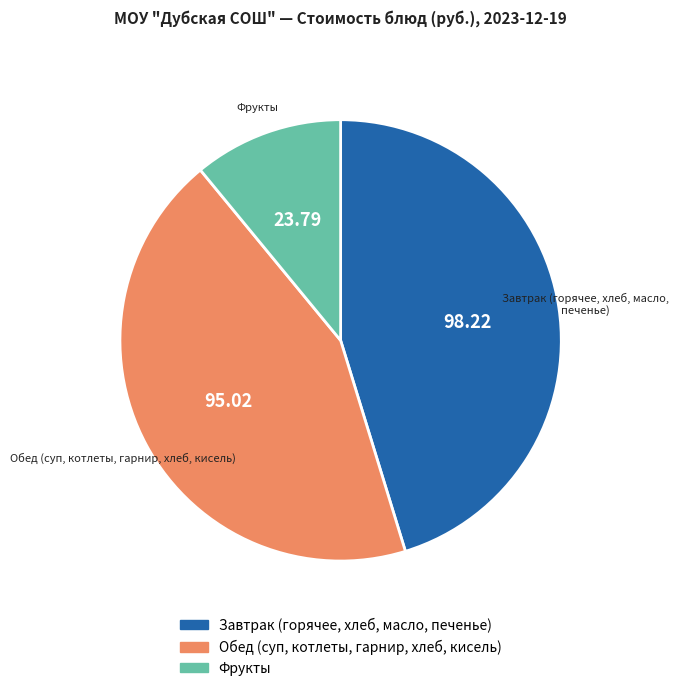

What is the ratio of the value at Обед (суп, котлеты, гарнир, хлеб, кисель) to the value at Фрукты?

4.0